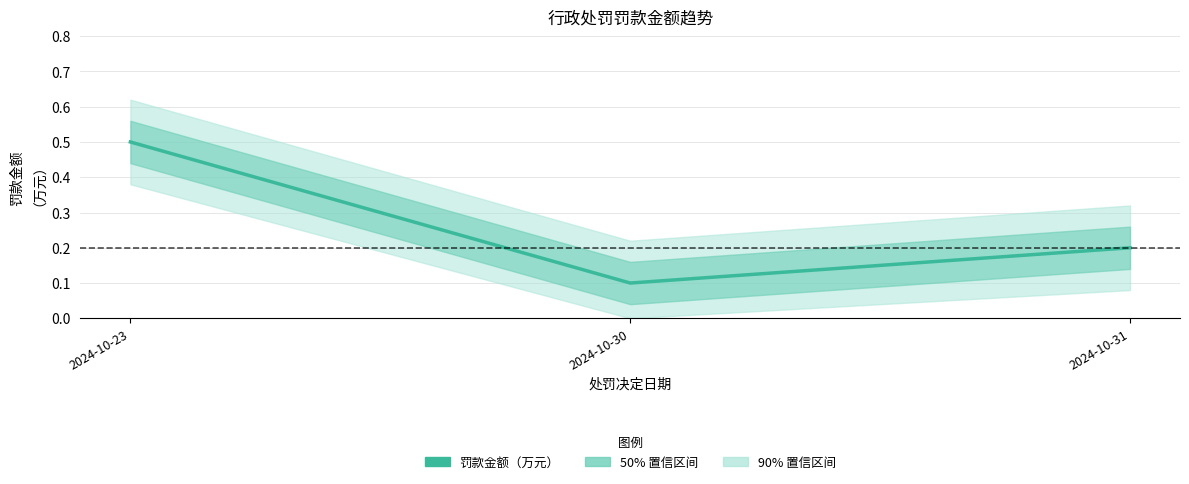

Count the number of data series in this chart.

1